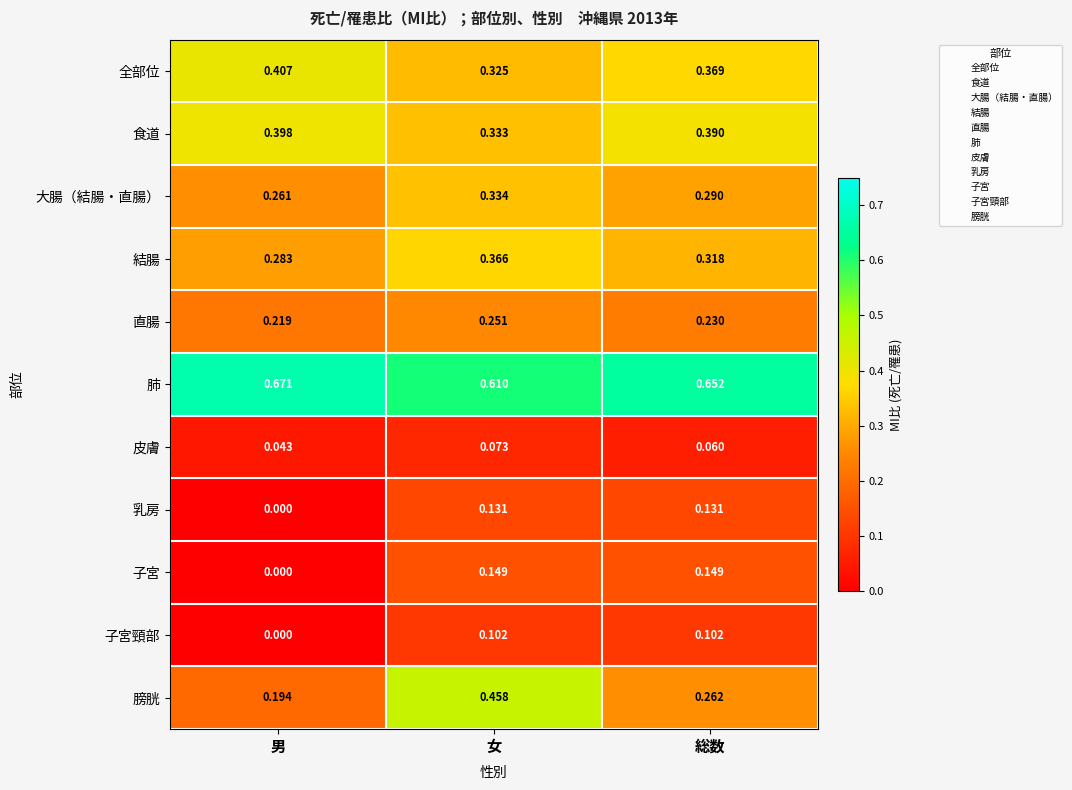

At which label is 直腸 closest to 0?

男